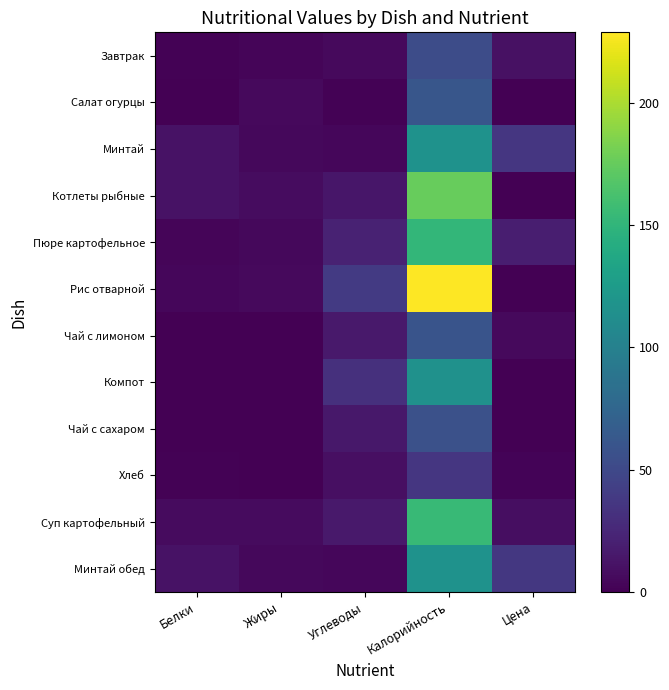

Which series changed the most between Жиры and Калорийность?

Рис отварной